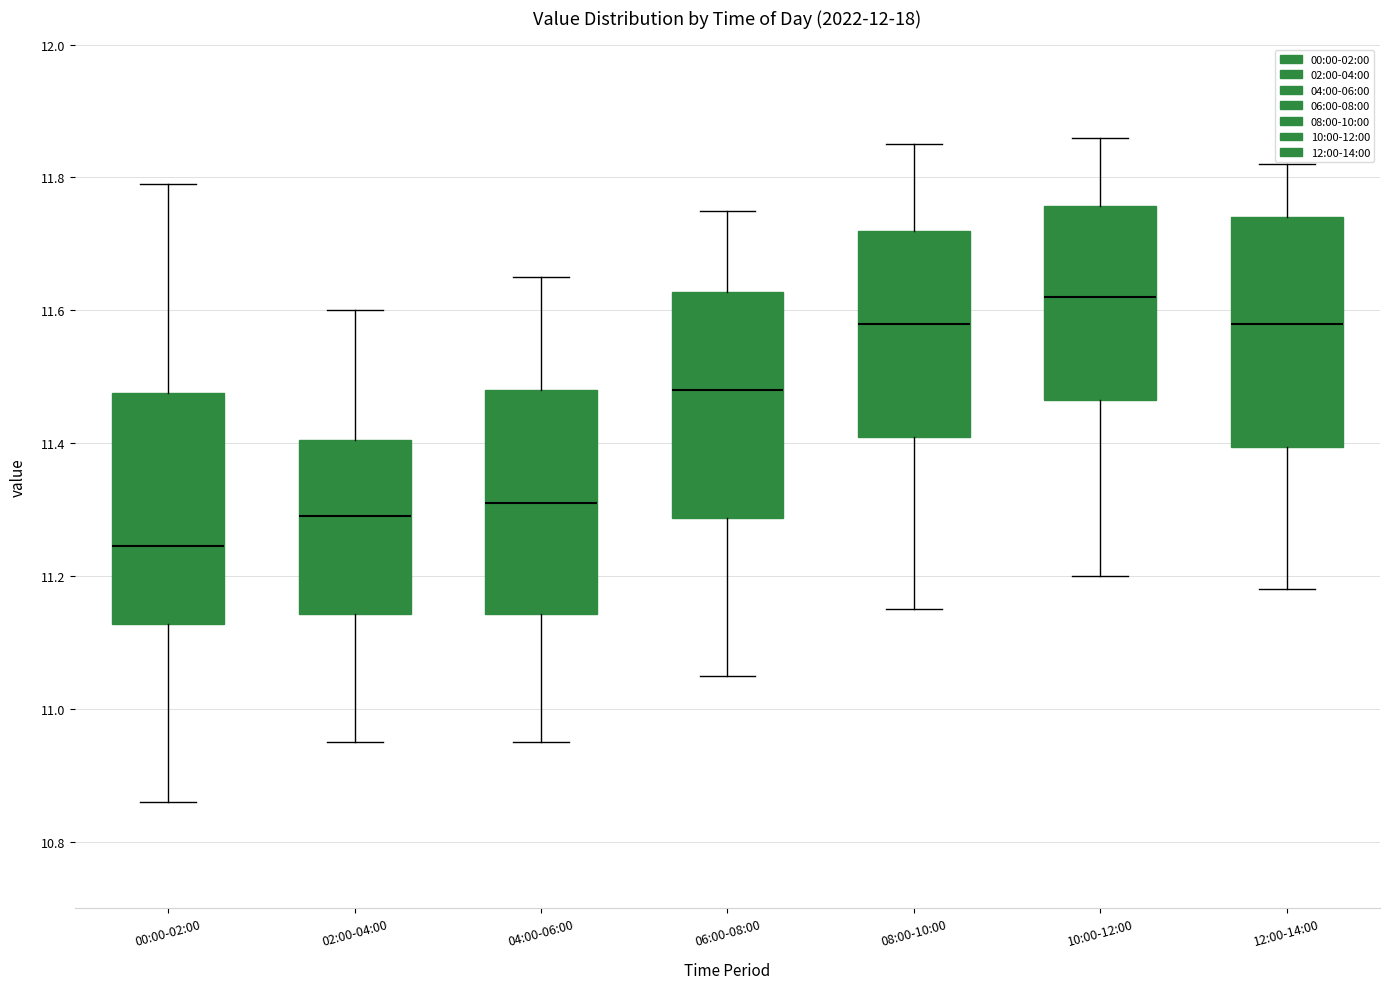

Which box has the lowest median line?

00:00-02:00